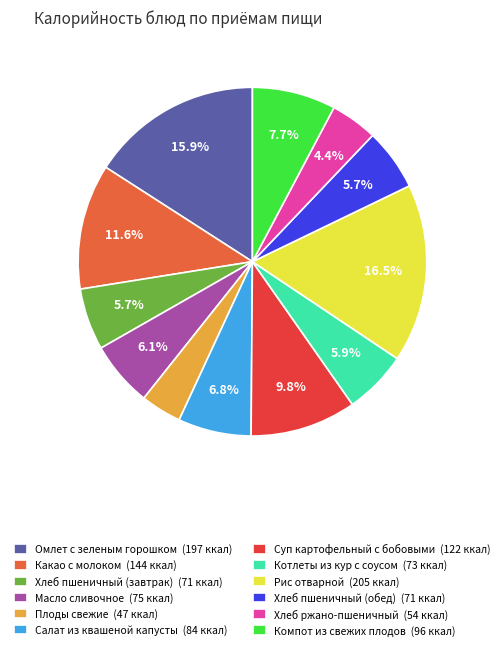

True or false: Суп картофельный с бобовыми accounts for 1% of the total.

False